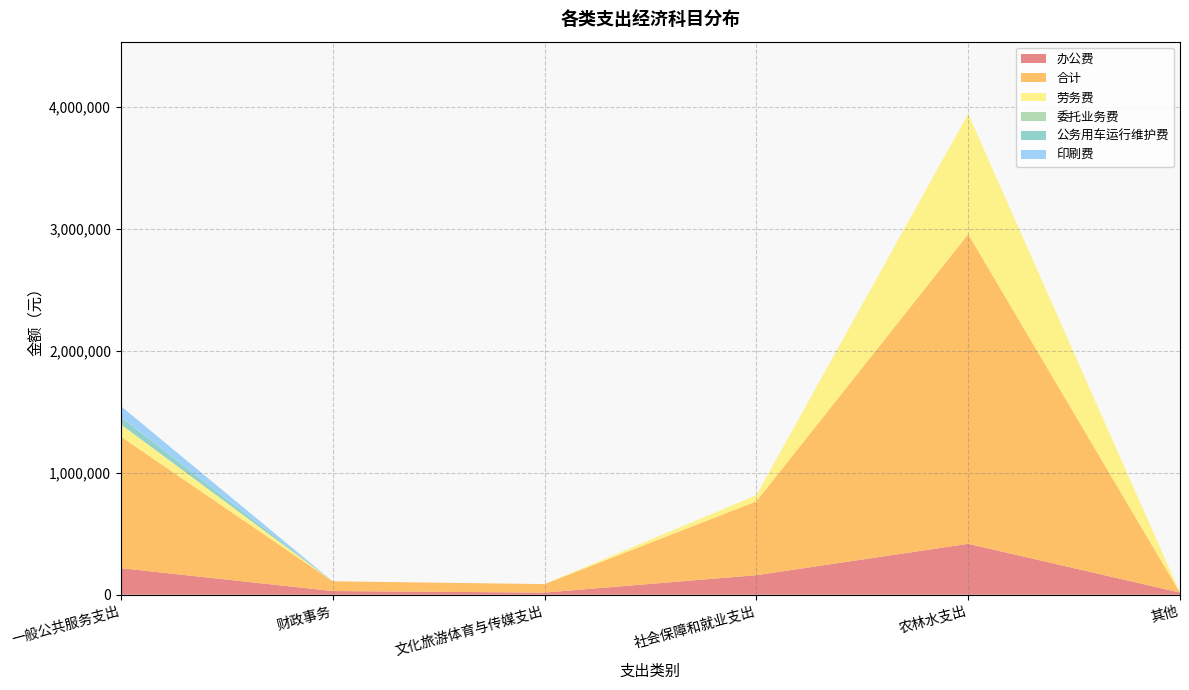

Reading left to right, transcribe all the data shown in this chart.

办公费: 一般公共服务支出=217700.0	财政事务=30000.0	文化旅游体育与传媒支出=17360.0	社会保障和就业支出=160000.0	农林水支出=417360.0	其他=17360.0
合计: 一般公共服务支出=1079700.0	财政事务=80000.0	文化旅游体育与传媒支出=69700.0	社会保障和就业支出=605855.8	农林水支出=2540900.0	其他=0.0
劳务费: 一般公共服务支出=100000.0	财政事务=0.0	文化旅游体育与传媒支出=0.0	社会保障和就业支出=50000.0	农林水支出=987000.0	其他=0.0
委托业务费: 一般公共服务支出=0.0	财政事务=0.0	文化旅游体育与传媒支出=0.0	社会保障和就业支出=0.0	农林水支出=0.0	其他=0.0
公务用车运行维护费: 一般公共服务支出=60000.0	财政事务=0.0	文化旅游体育与传媒支出=0.0	社会保障和就业支出=0.0	农林水支出=0.0	其他=0.0
印刷费: 一般公共服务支出=90000.0	财政事务=0.0	文化旅游体育与传媒支出=0.0	社会保障和就业支出=0.0	农林水支出=0.0	其他=0.0